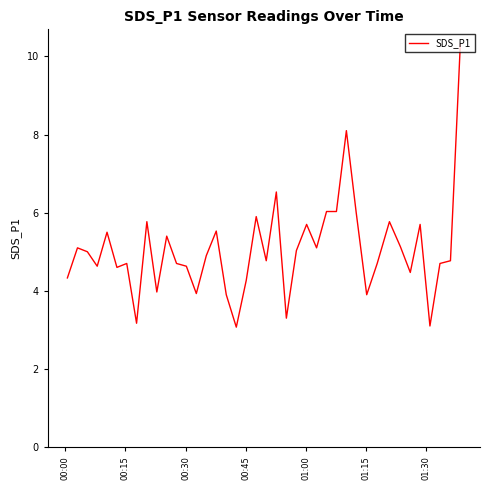

What is the difference between the maximum and minimum values?

7.3